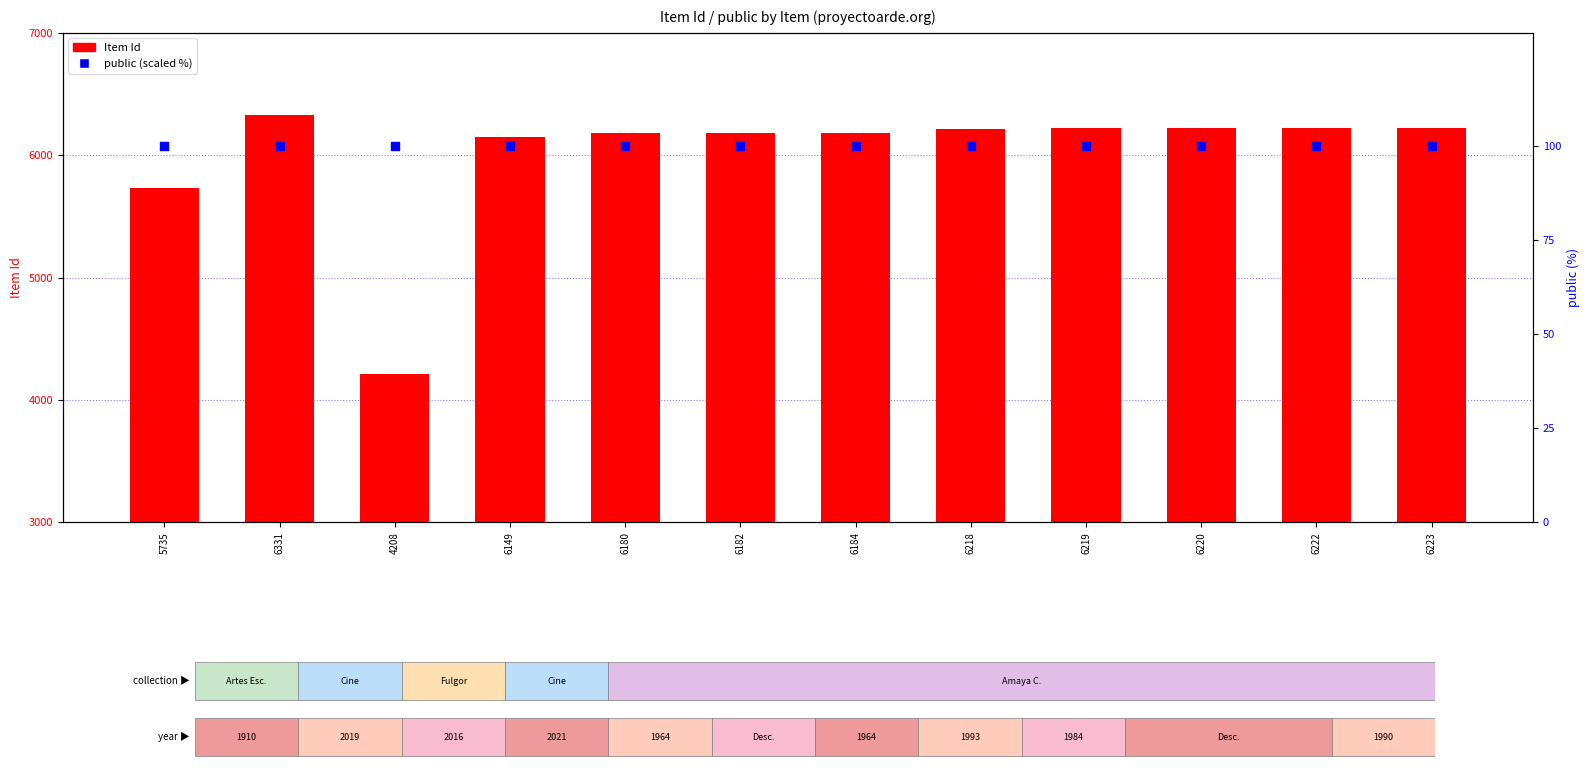

Which series reaches the minimum Y coordinate?

public (scaled %)